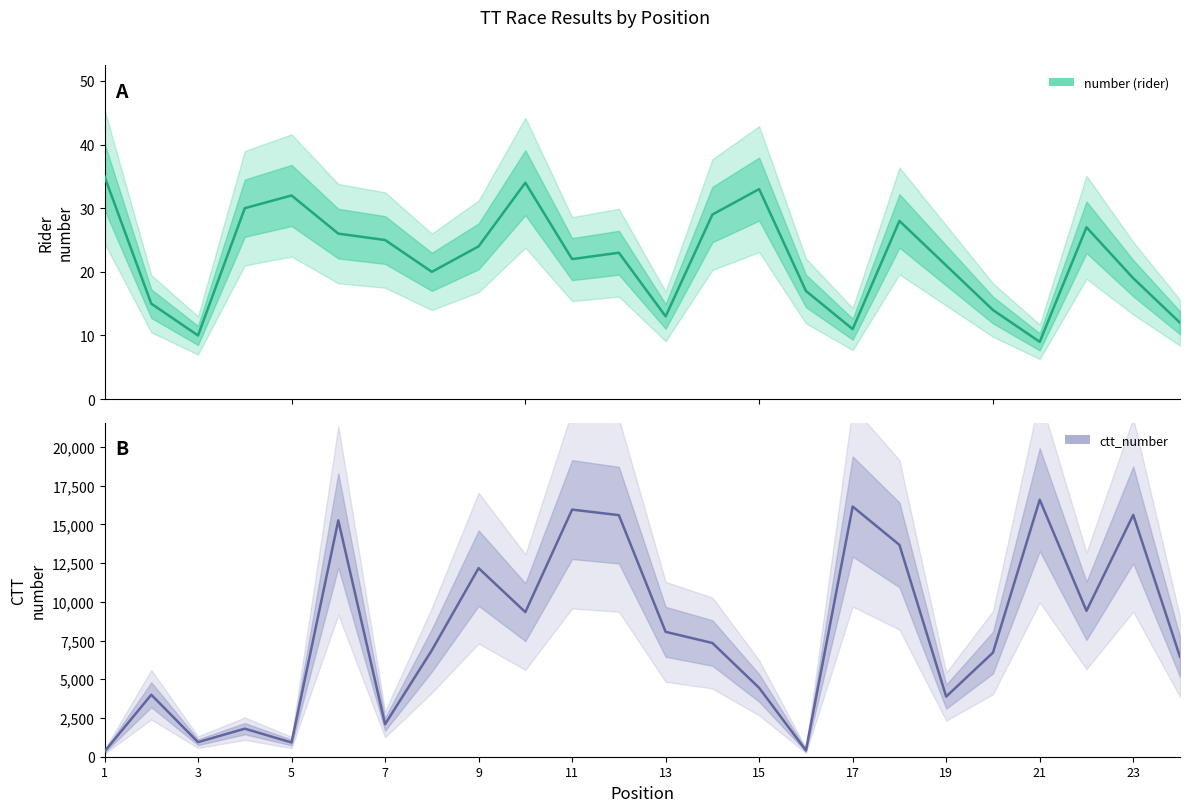

Which series has the largest total across all categories?

ctt_number